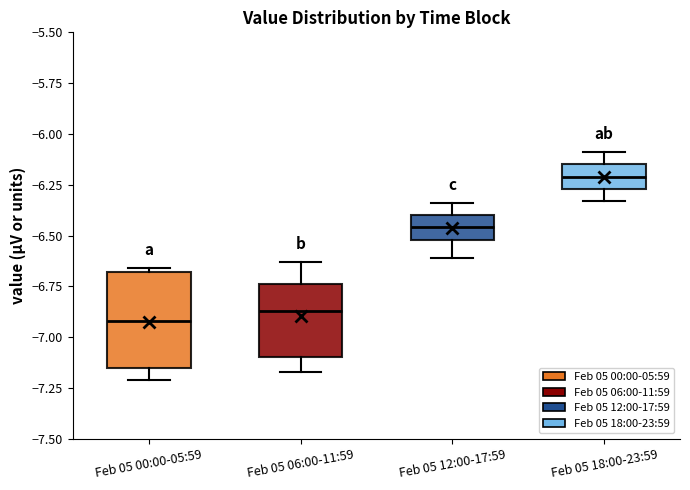

Comparing the boxes themselves (not the whiskers), which one is the tallest?

Feb 05 00:00-05:59